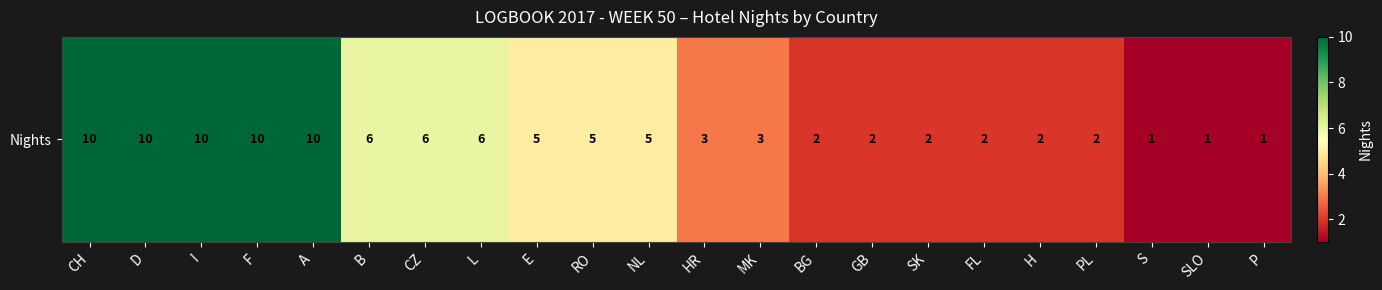

What is the approximate value at A?

10